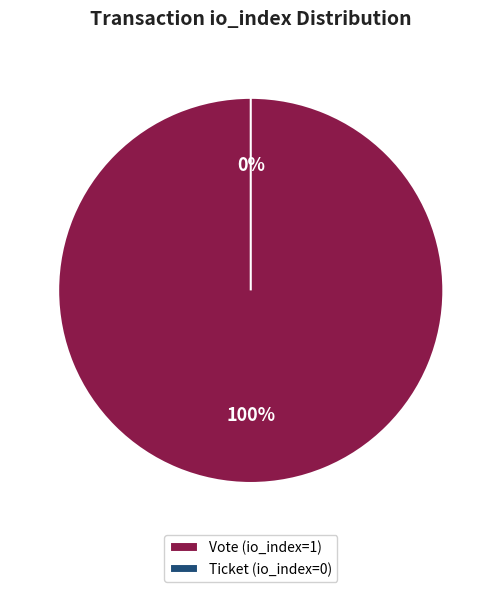

Does any single category account for the majority?

Yes